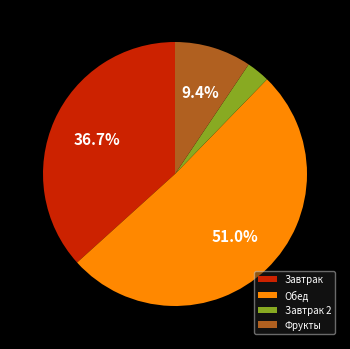

What is the majority slice?

Обед